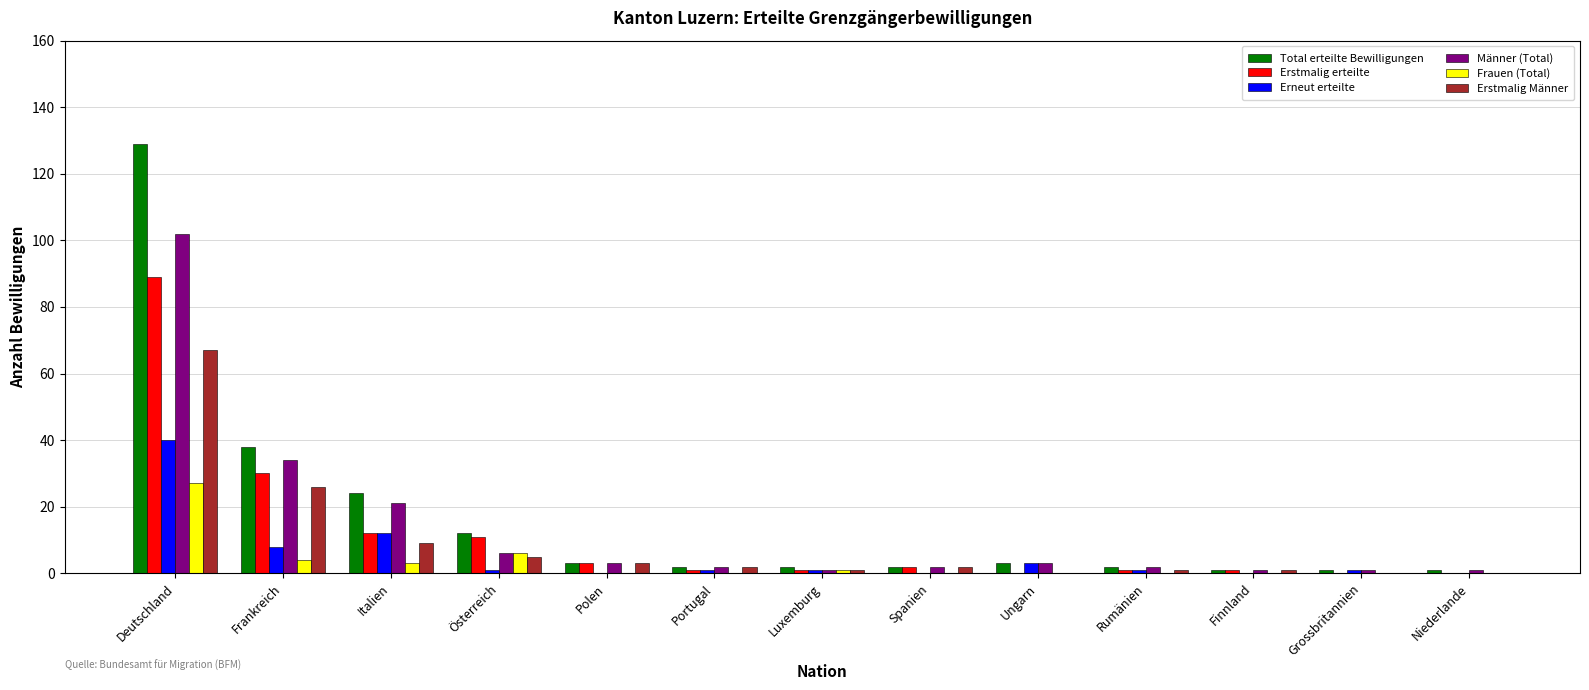

True or false: Frauen (Total) has a value of -11 at Rumänien.

False